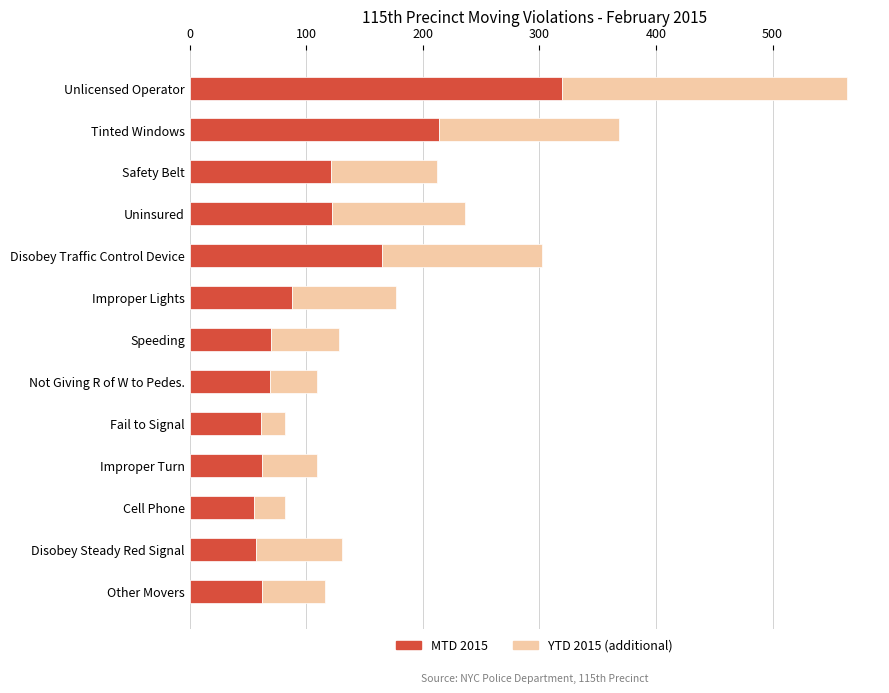

At which category is the sum across all series the highest?

Unlicensed Operator